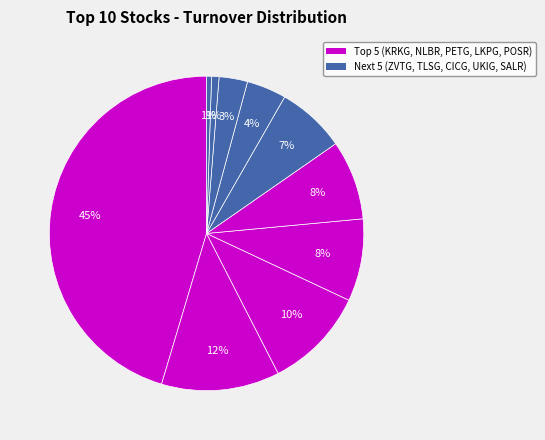

What is the smallest slice in the pie chart?

SALR